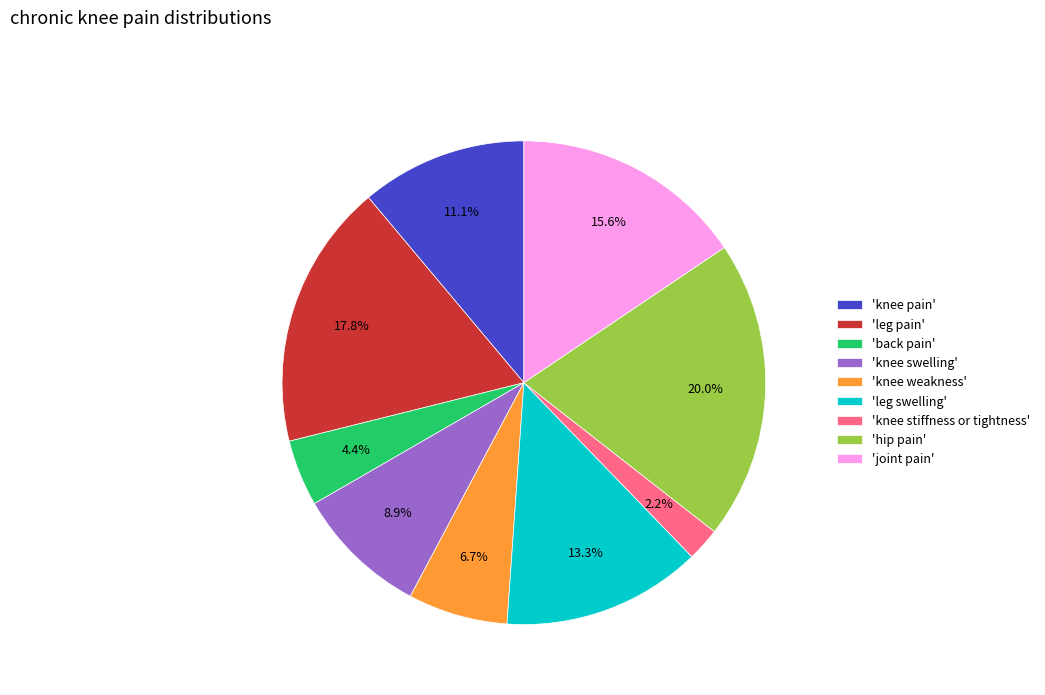

Which has a higher value, 'leg pain' or 'leg swelling'?

'leg pain'